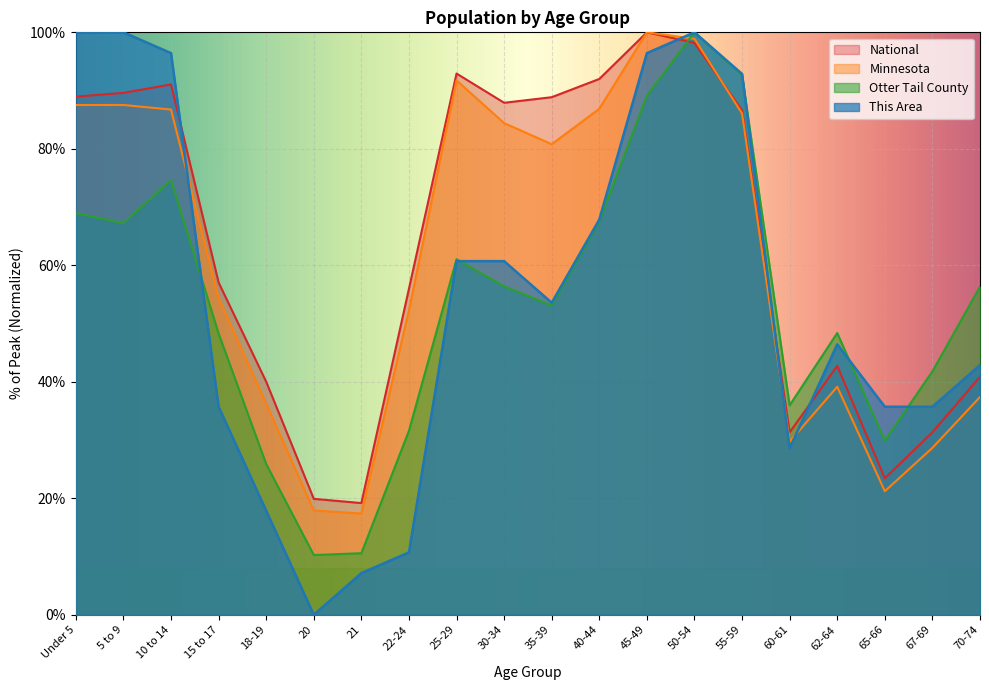

At which category is the sum across all series the highest?

50-54